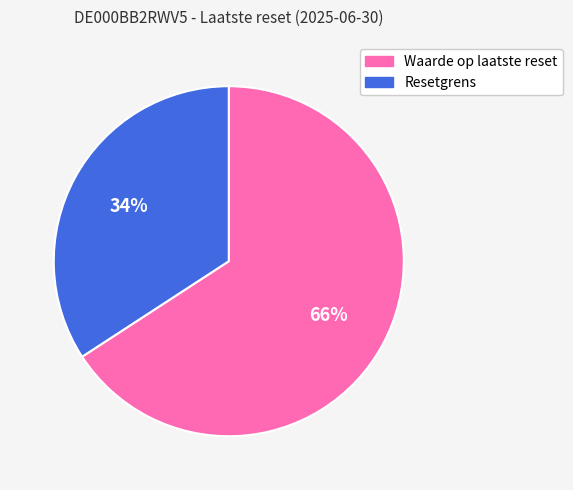

What is the ratio of the value at Waarde op laatste reset to the value at Resetgrens?

1.9